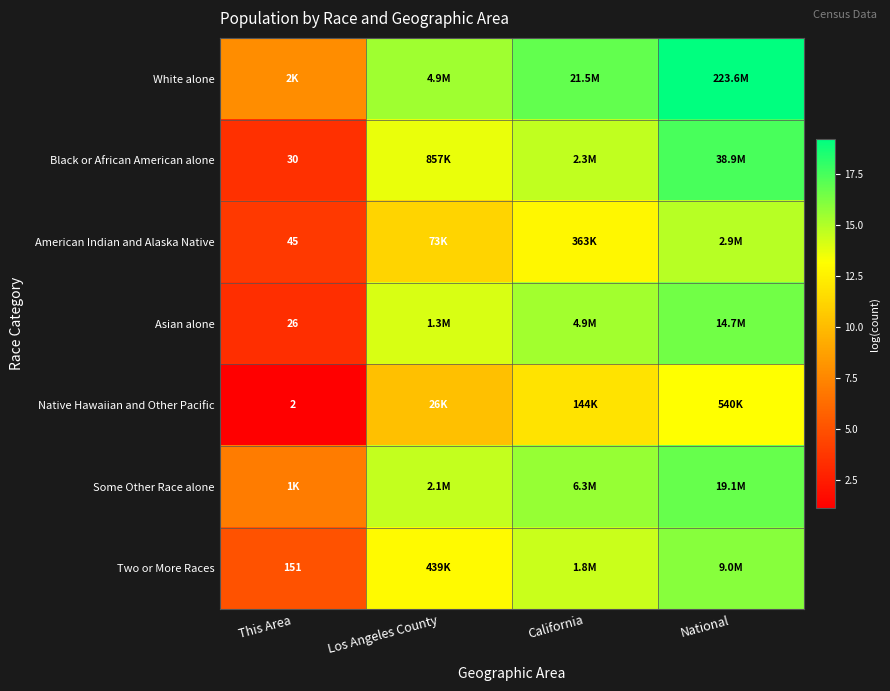

What is the sum of all American Indian and Alaska Native values?

42.7